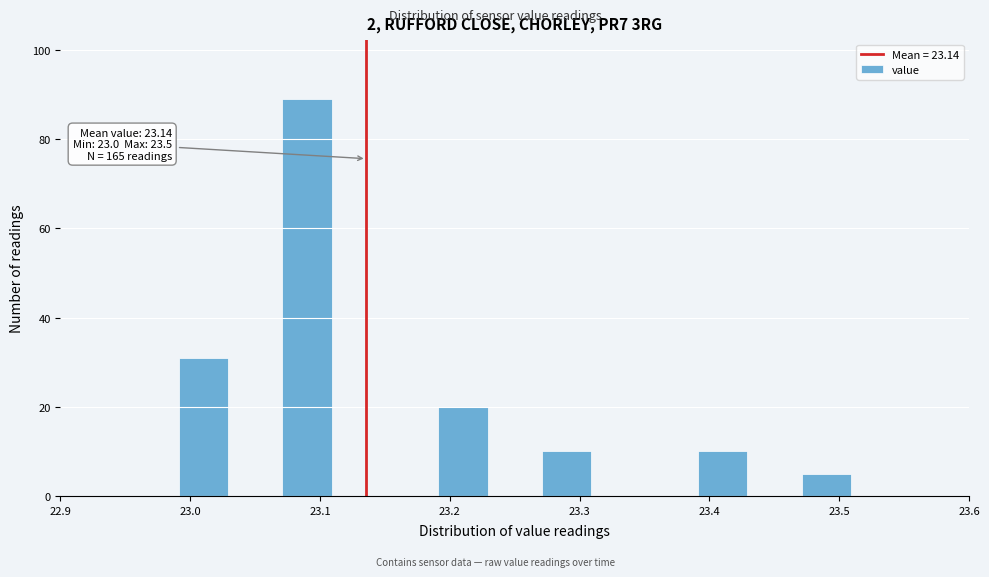

Over which range of the x-axis is the bar tallest?

23.07 to 23.11